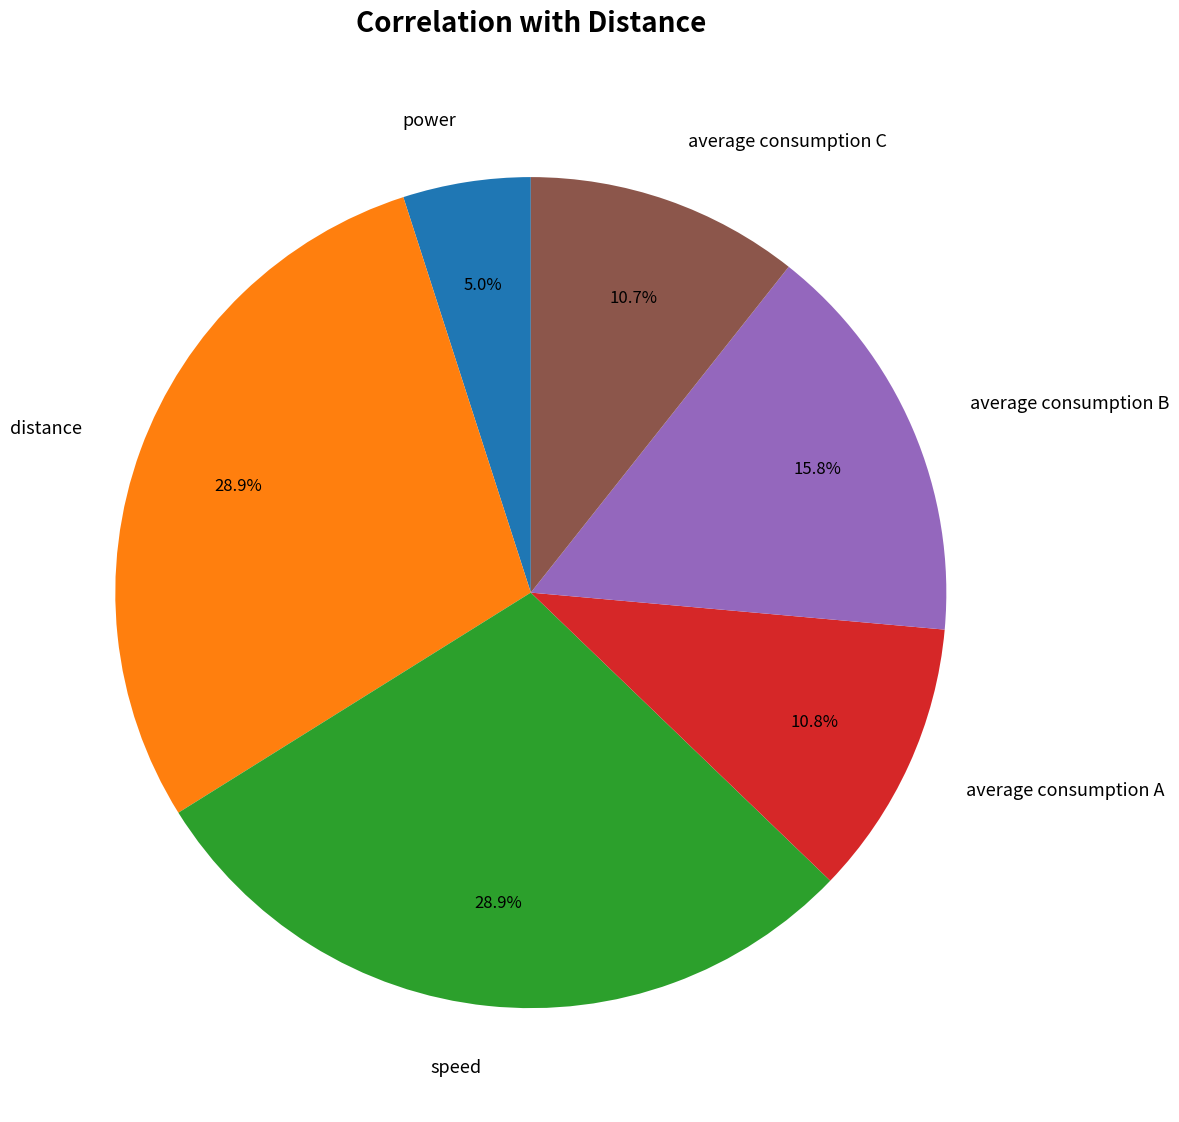

How many slices are in this pie chart?

6